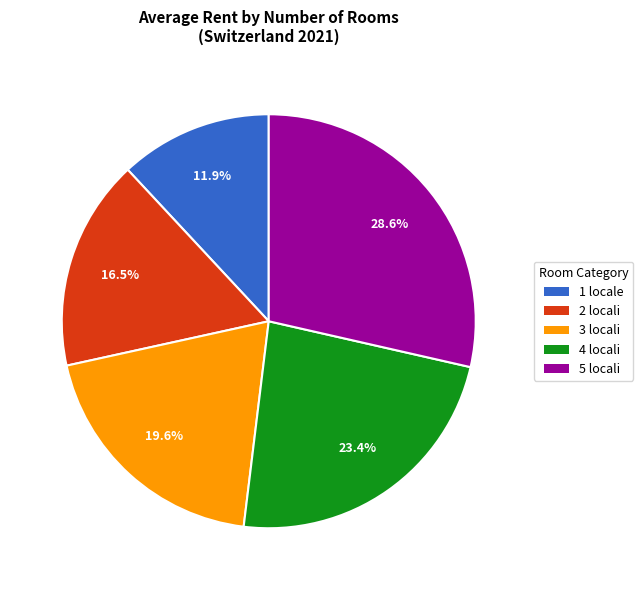

Is there a majority slice in this chart?

No